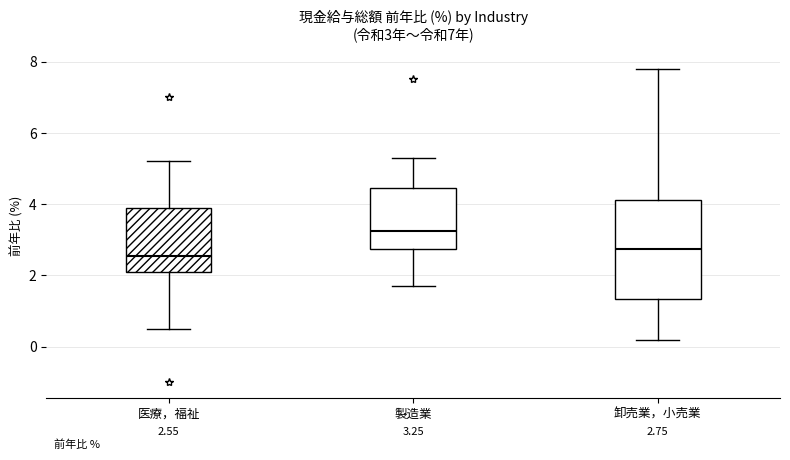

Comparing the boxes themselves (not the whiskers), which one is the tallest?

卸売業，小売業